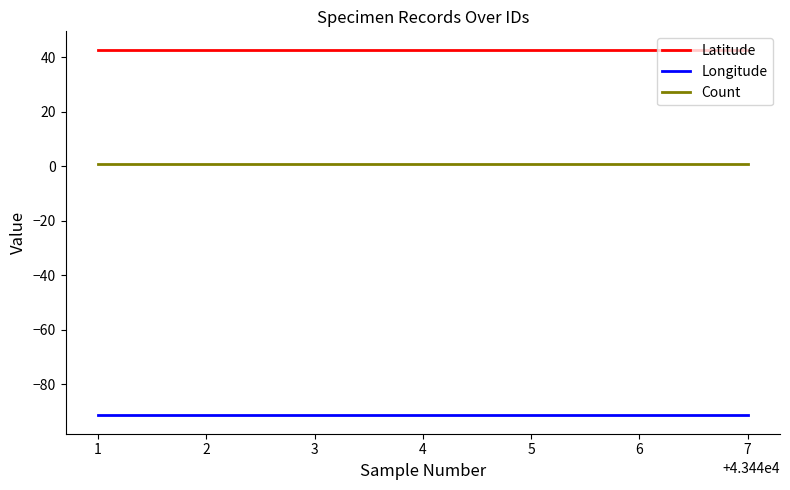

What is the minimum value shown in the chart?

-91.4